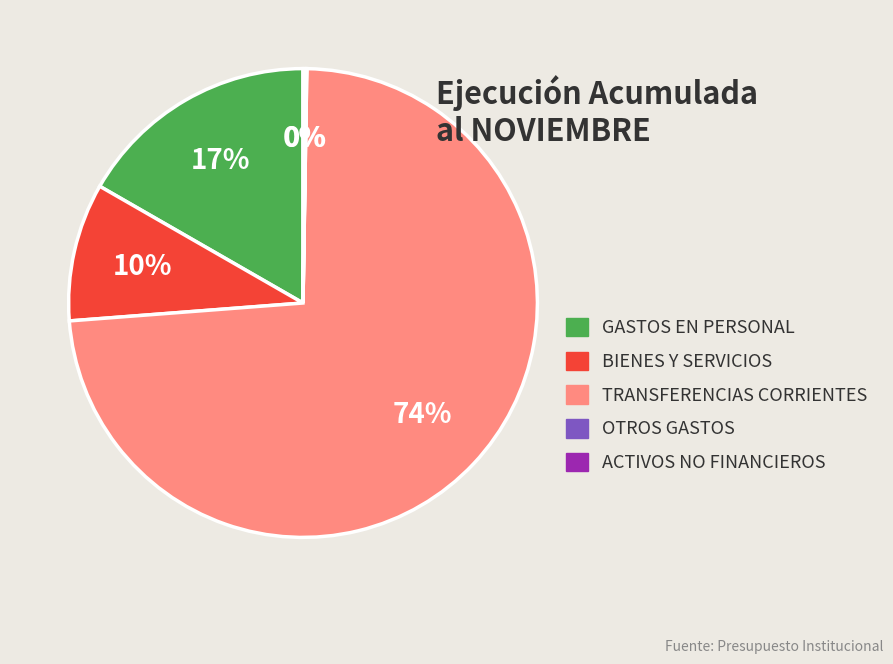

To the nearest percent, what is the average slice percentage?

20%